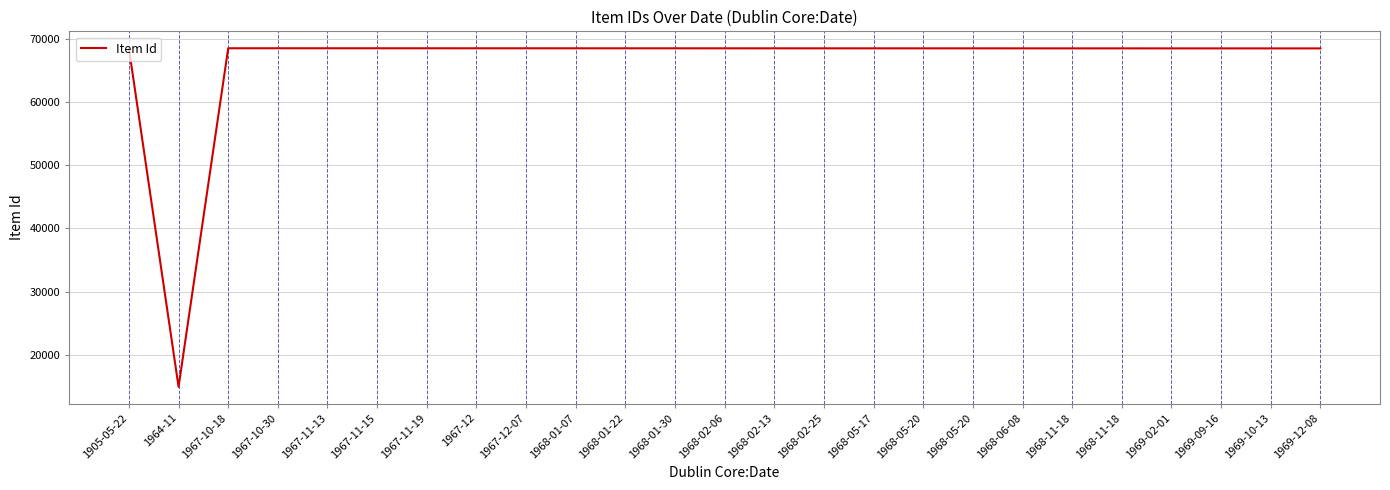

Does the chart display data point markers on the line(s)?

No